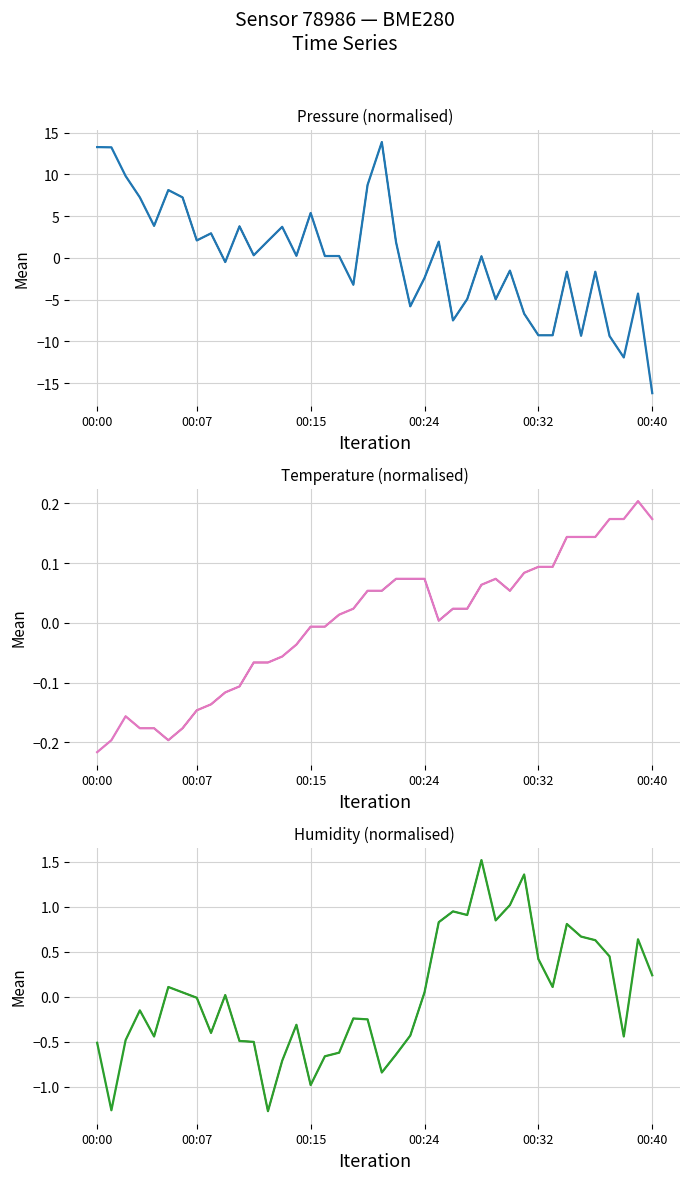

Rank the series by their maximum value, from lowest to highest.

temperature, humidity, pressure